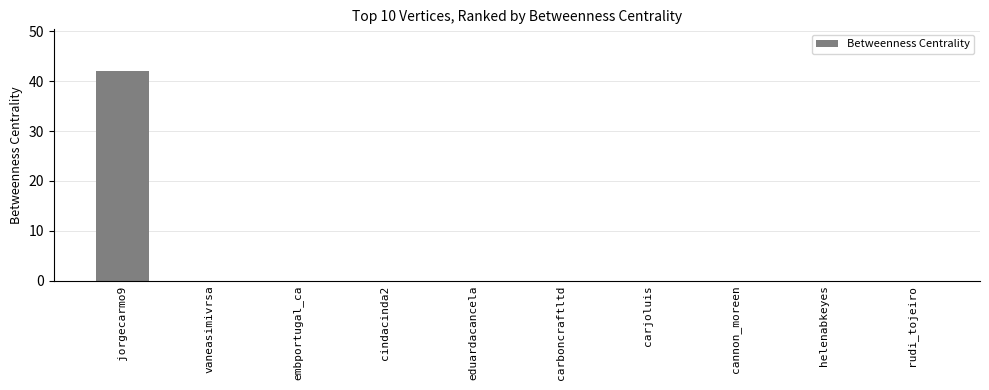

Is it true that the value at embportugal_ca is -23?

False